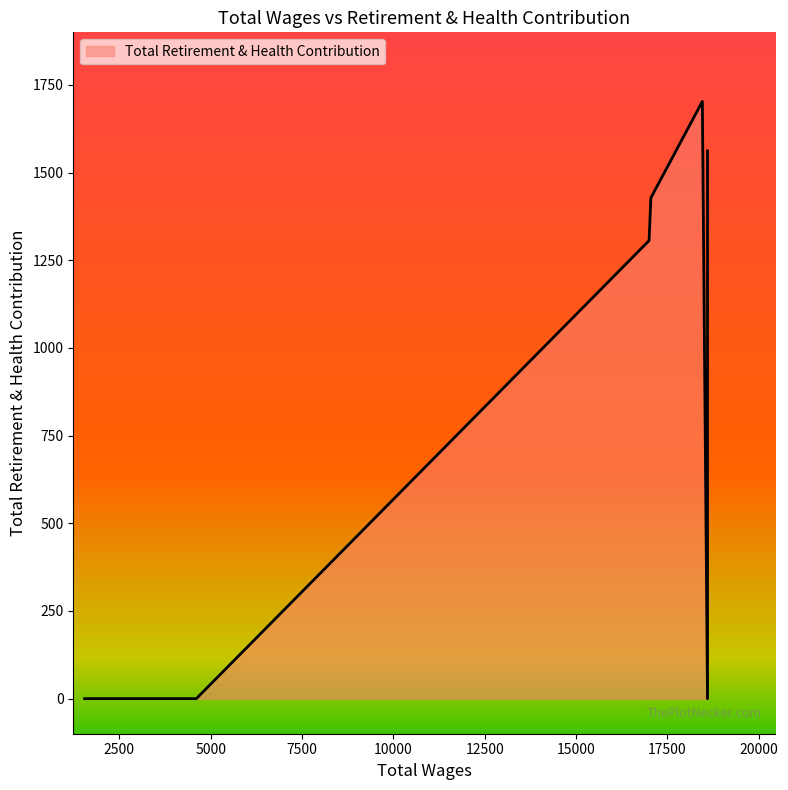

How many data points does each series have?

9